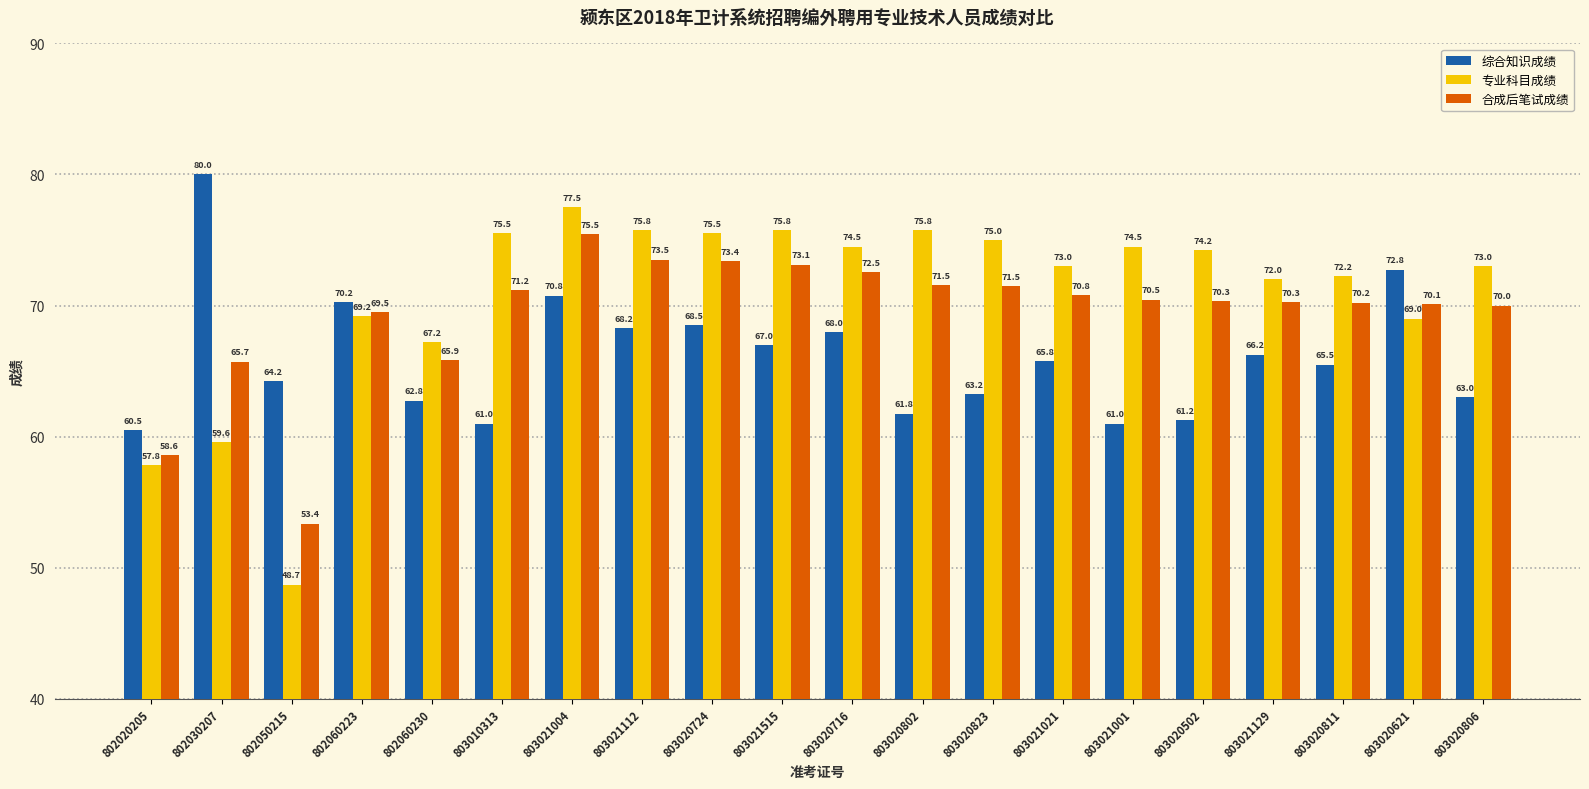

True or false: 合成后笔试成绩 has a value of 104.1 at 803021004.

False